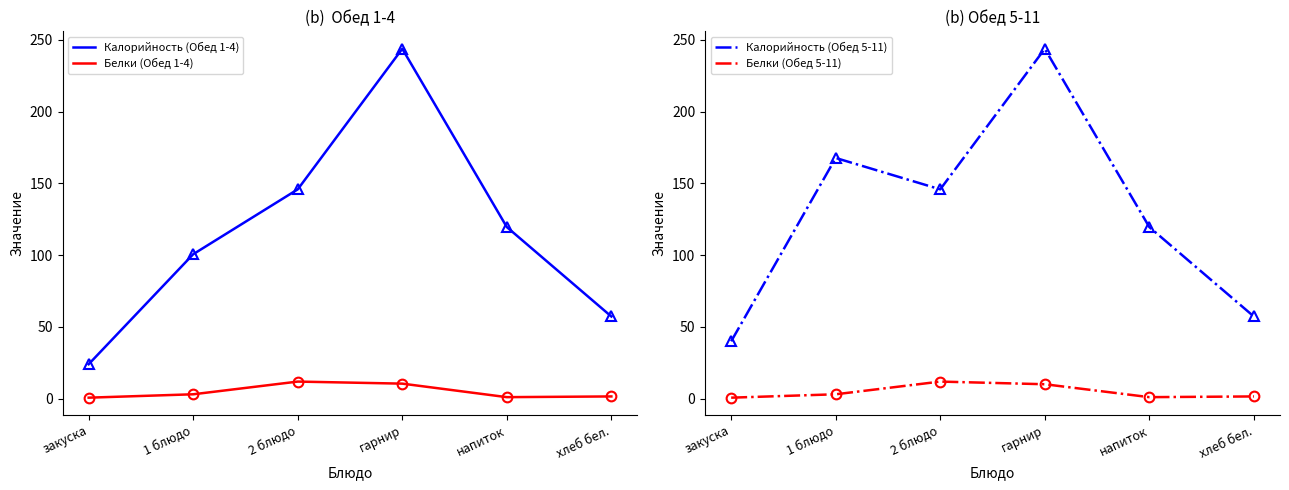

The value of Белки (Обед 1-4) at 2 блюдо is 20.8. True or false?

False